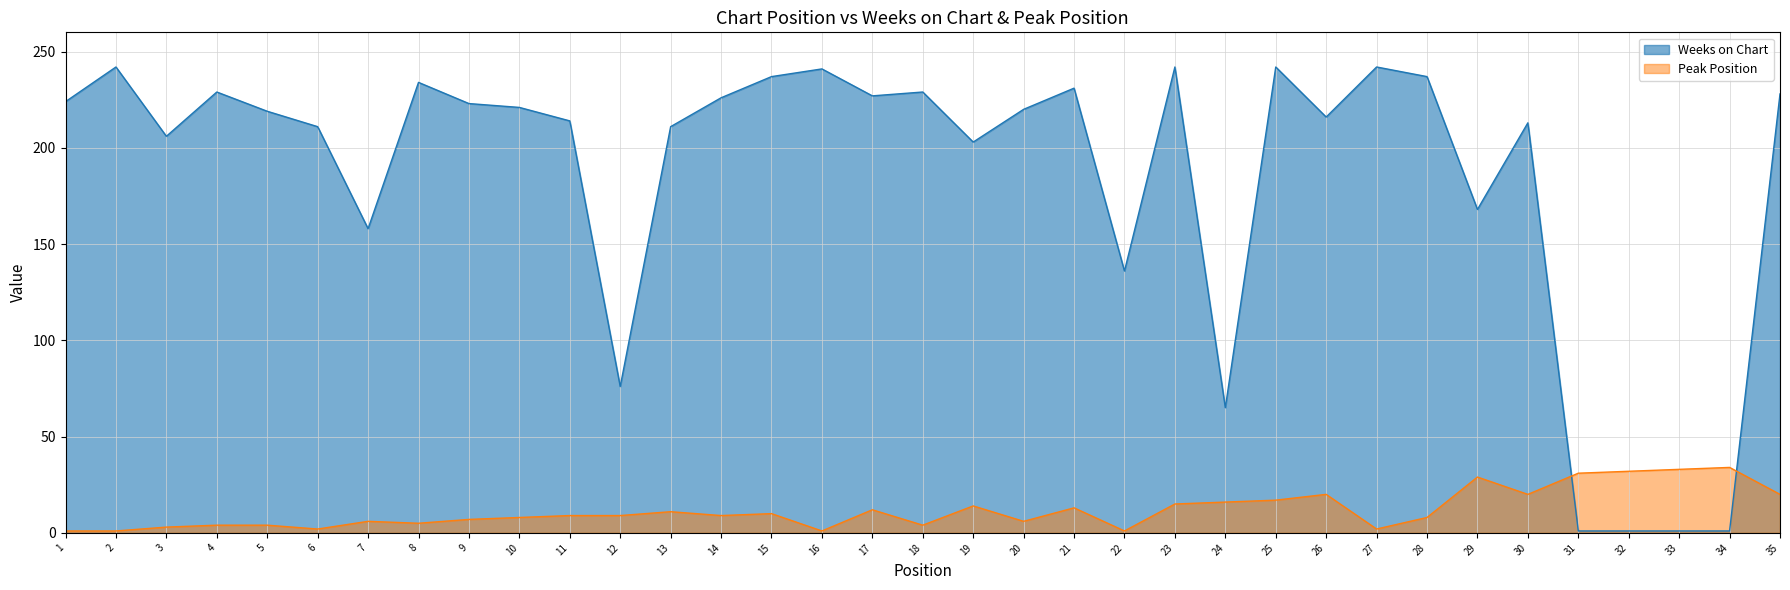

How many times do Weeks on Chart and Peak Position cross each other?

2